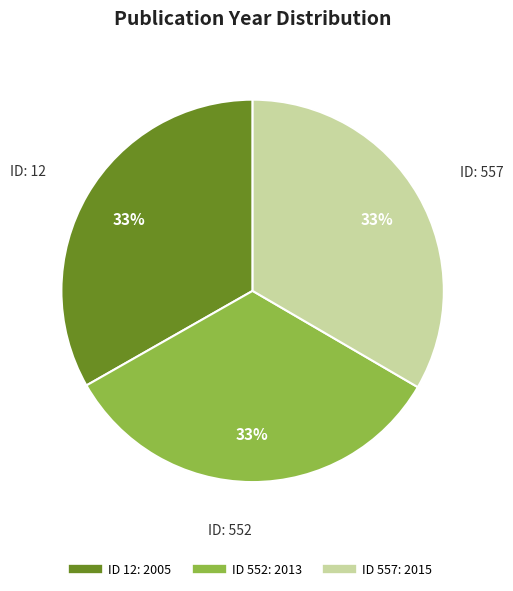

How many segments does this pie chart have?

3